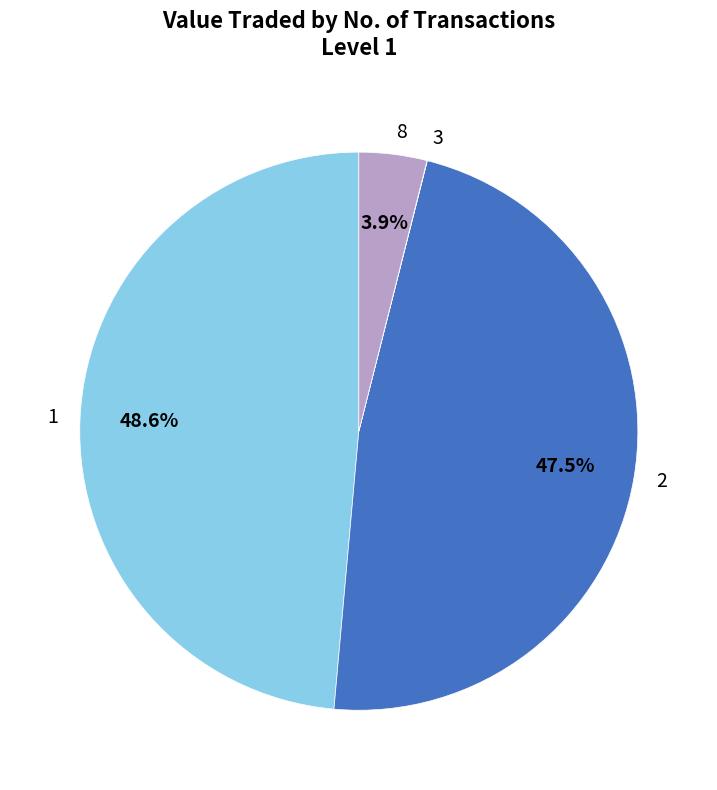

Does 8 represent more than half of the total?

No